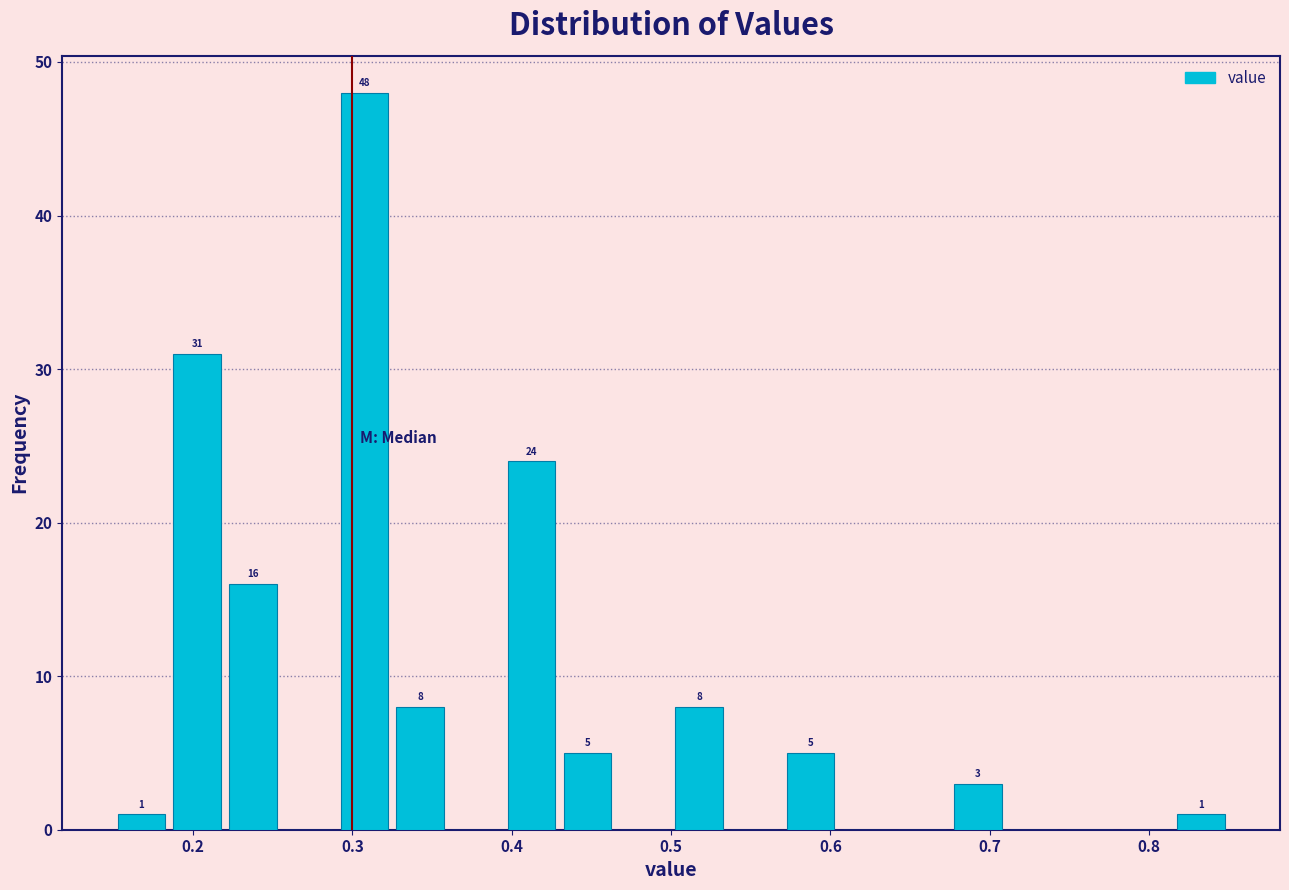

Around what value on the x-axis is the tallest bar? Give the approximate position of its centre, as read against the axis.

0.31